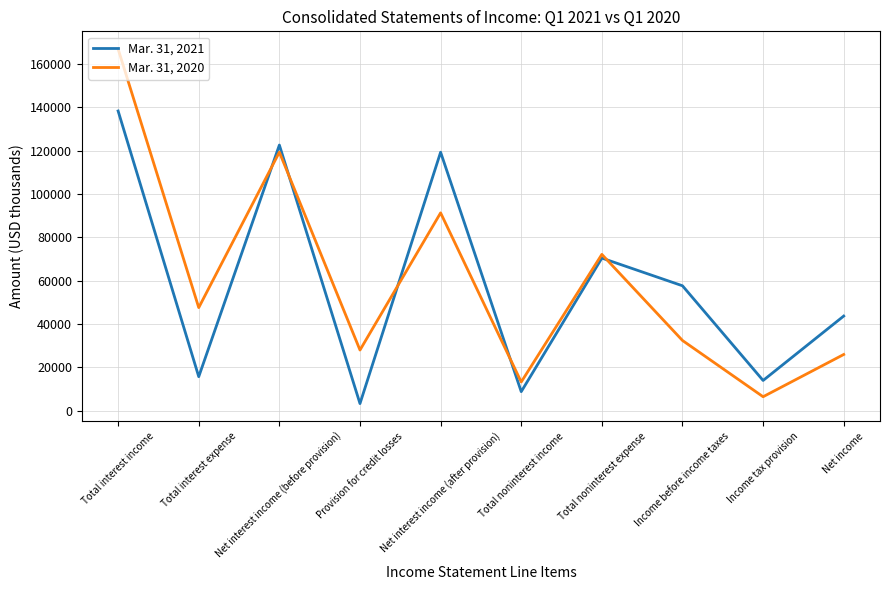

At Net interest income (before provision), list the series in order from largest to smallest.

Mar. 31, 2021, Mar. 31, 2020